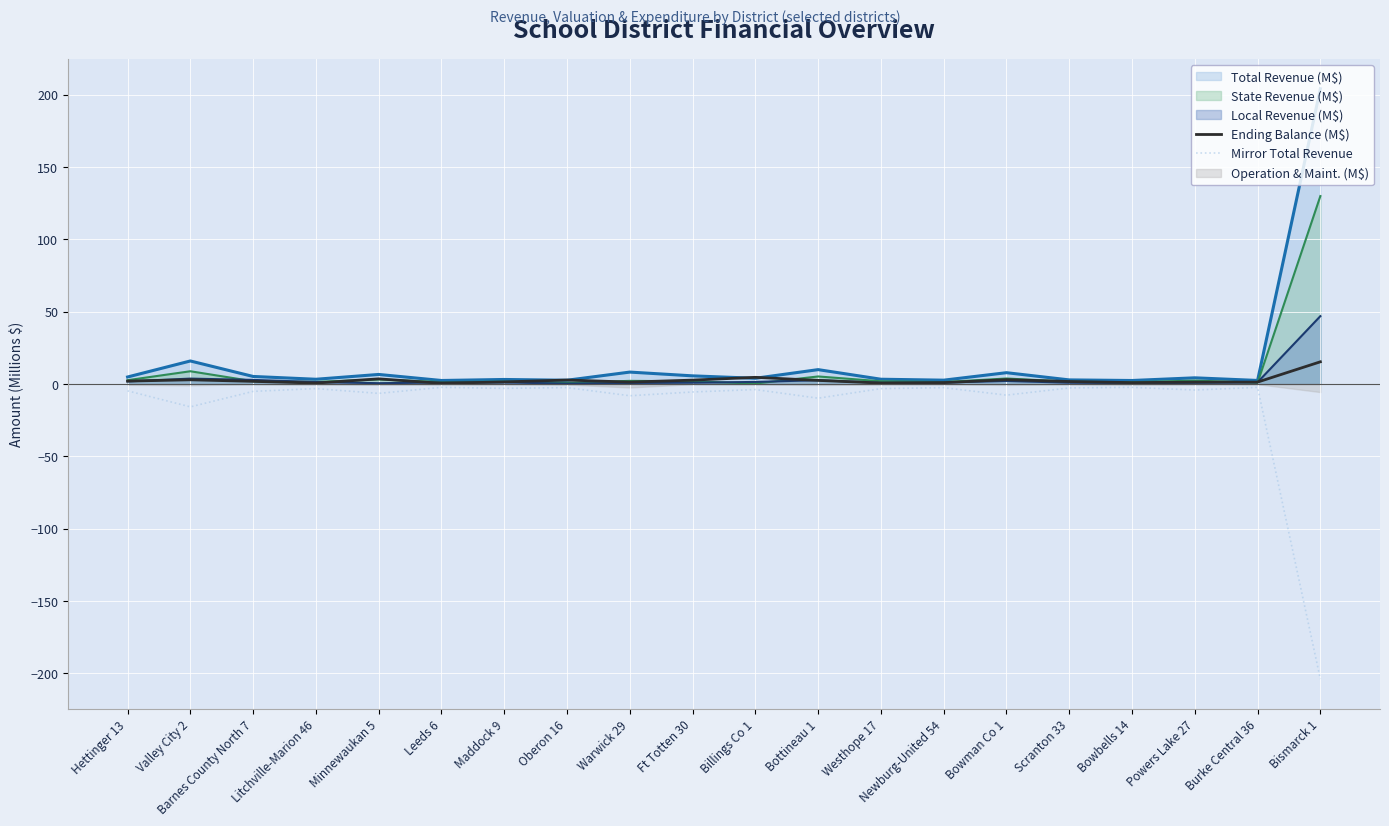

Where is Mirror Total Revenue nearest to the value -103?

Valley City 2